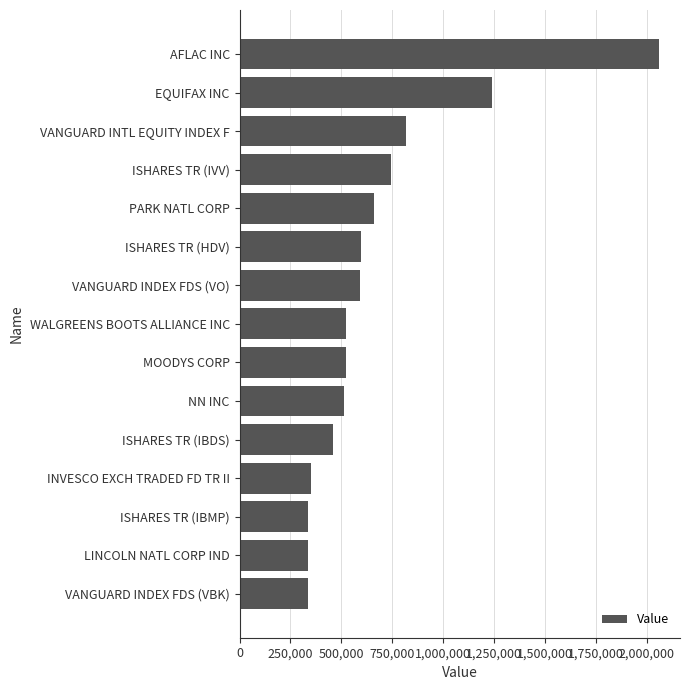

The chart shows a value of 308113 at ISHARES TR (HDV). True or false?

False